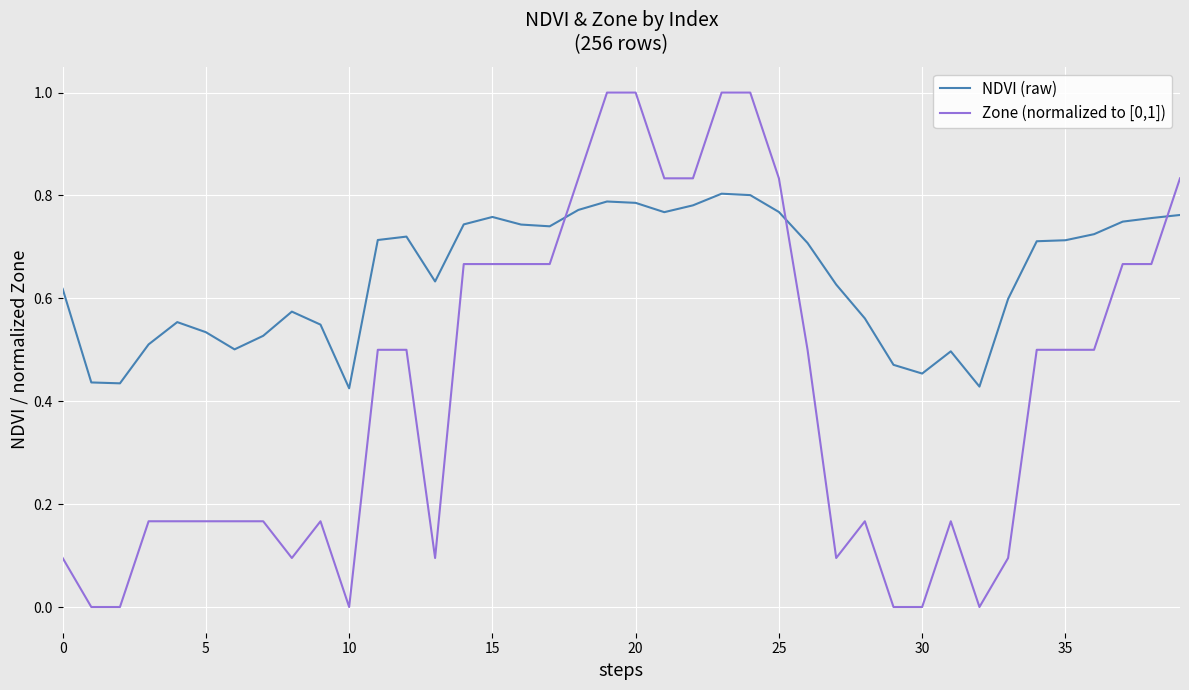

True or false: NDVI (raw) and Zone (normalized to [0,1]) cross at least once.

True